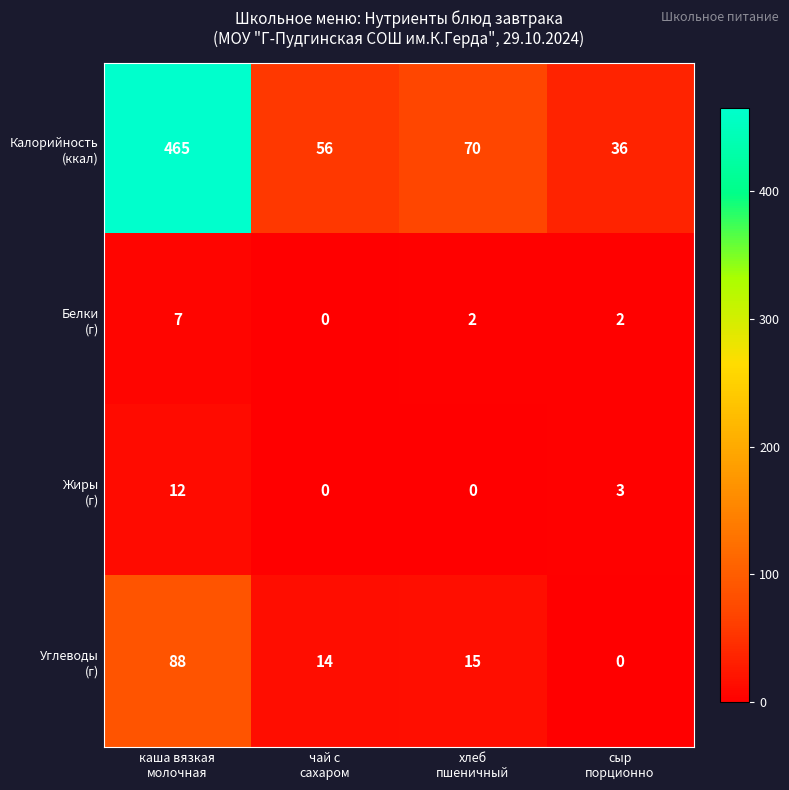

What is the maximum value shown in the chart?

465